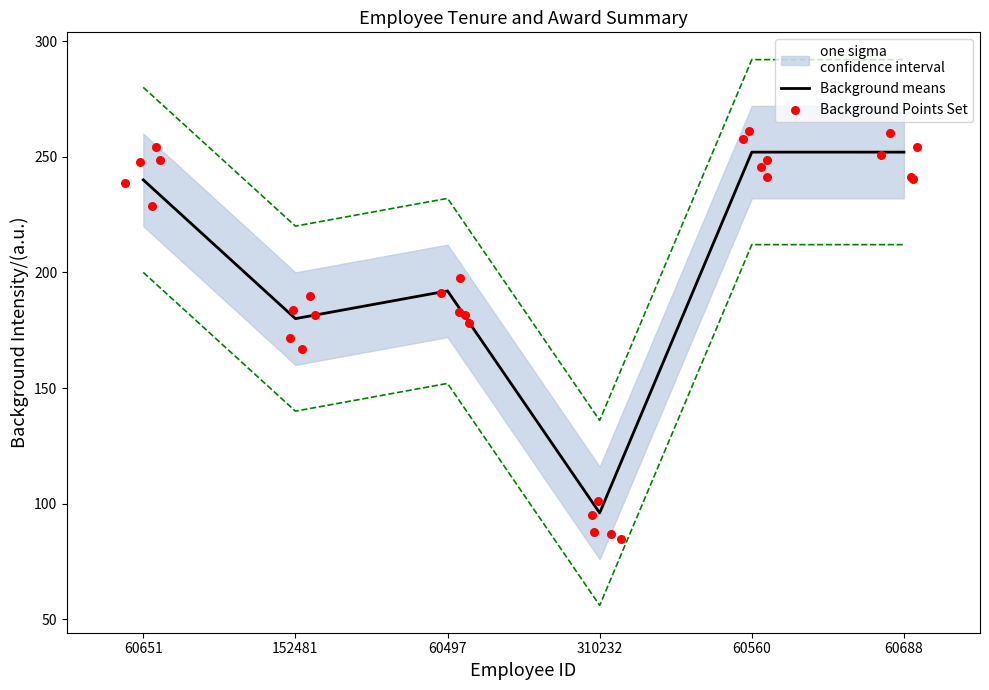

Is it true that Background means equals 240 at 60651?

True